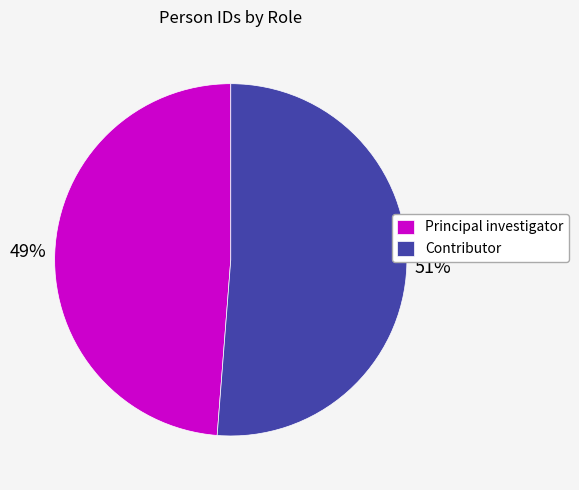

What percentage is the Principal investigator slice, to the nearest percent?

49%